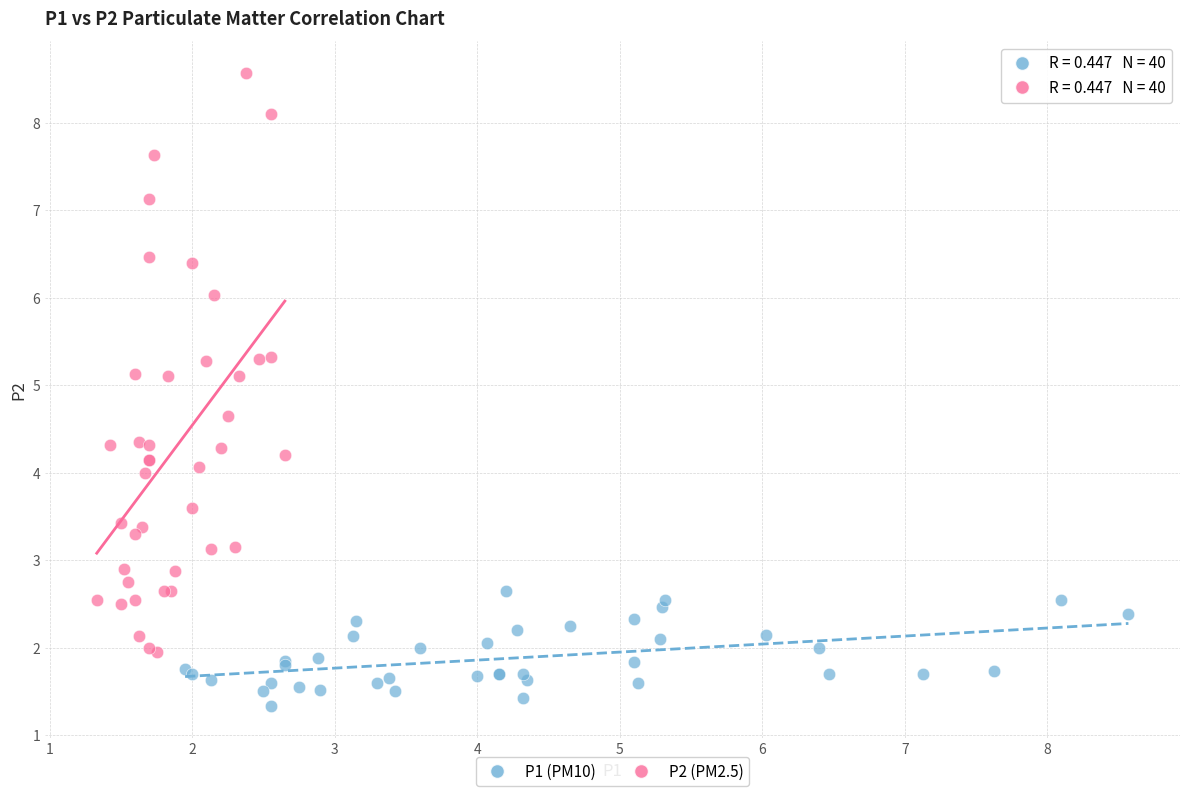

What are all the series names shown in the legend?

P1 (PM10), P2 (PM2.5)